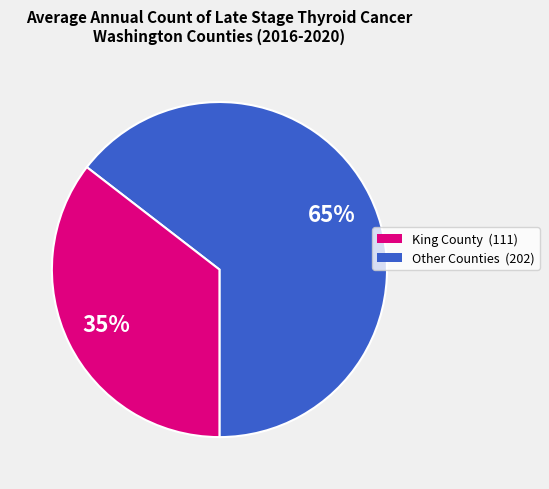

Is there any slice that represents more than half of the pie?

Yes